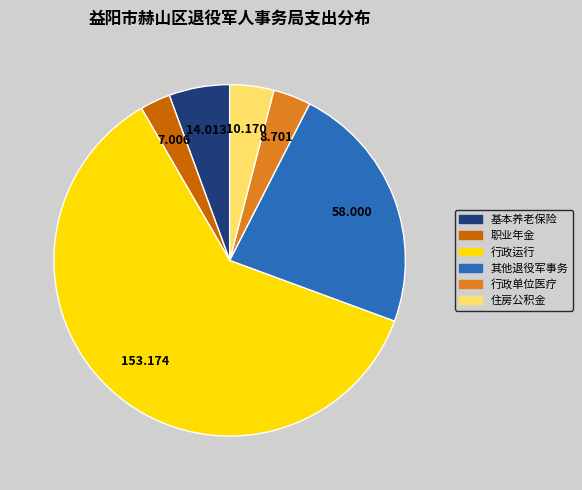

Is there any slice that represents more than half of the pie?

Yes